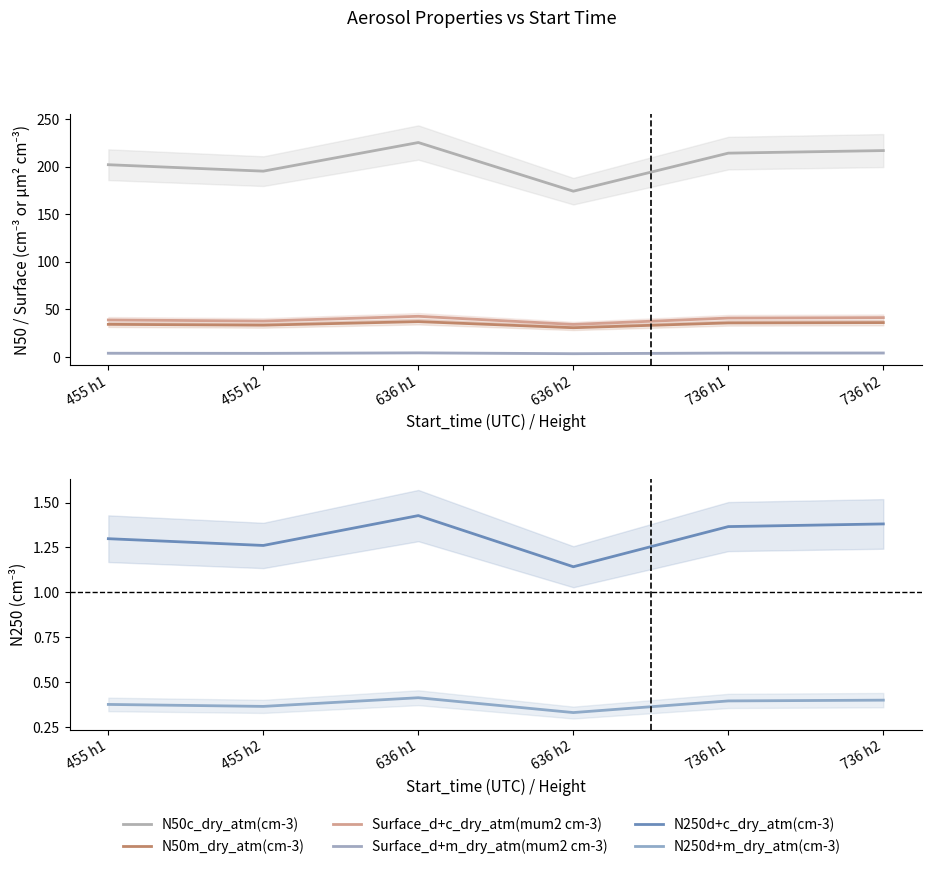

What is the label of the 2nd point from the left?

455 h2